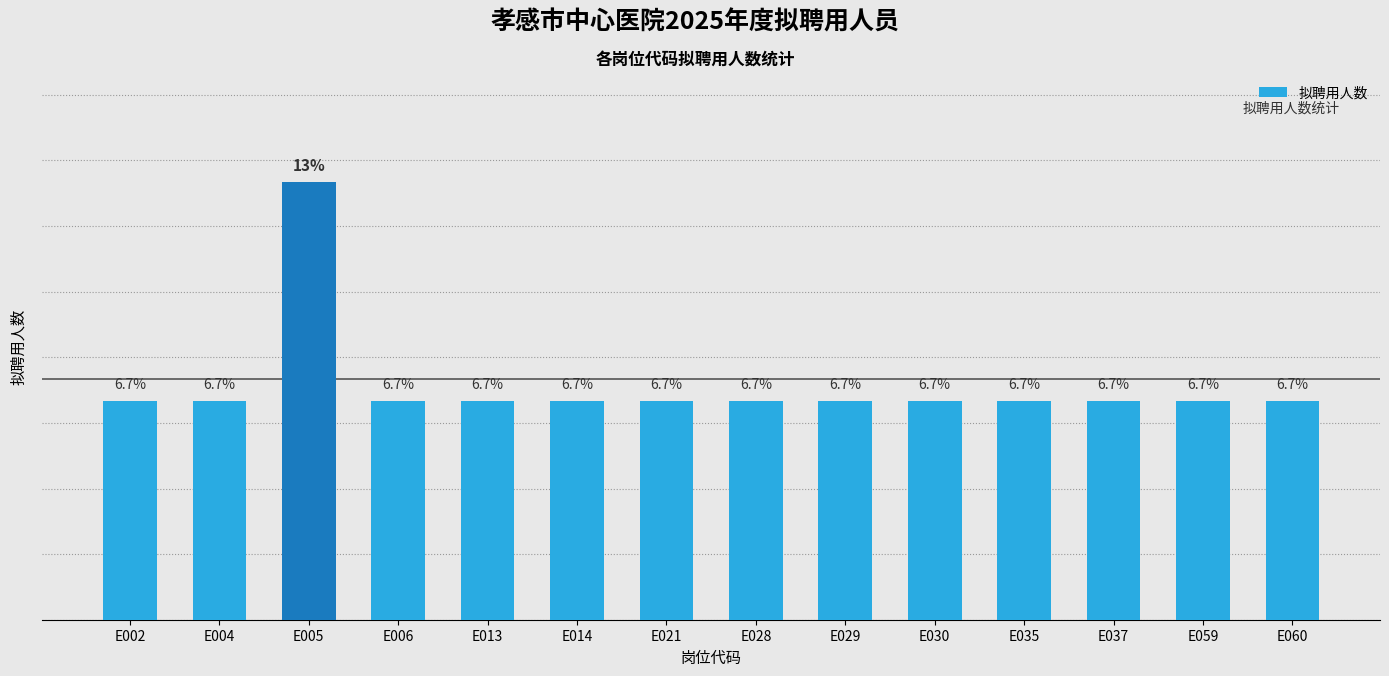

At which category does the chart reach its peak across all series?

E005